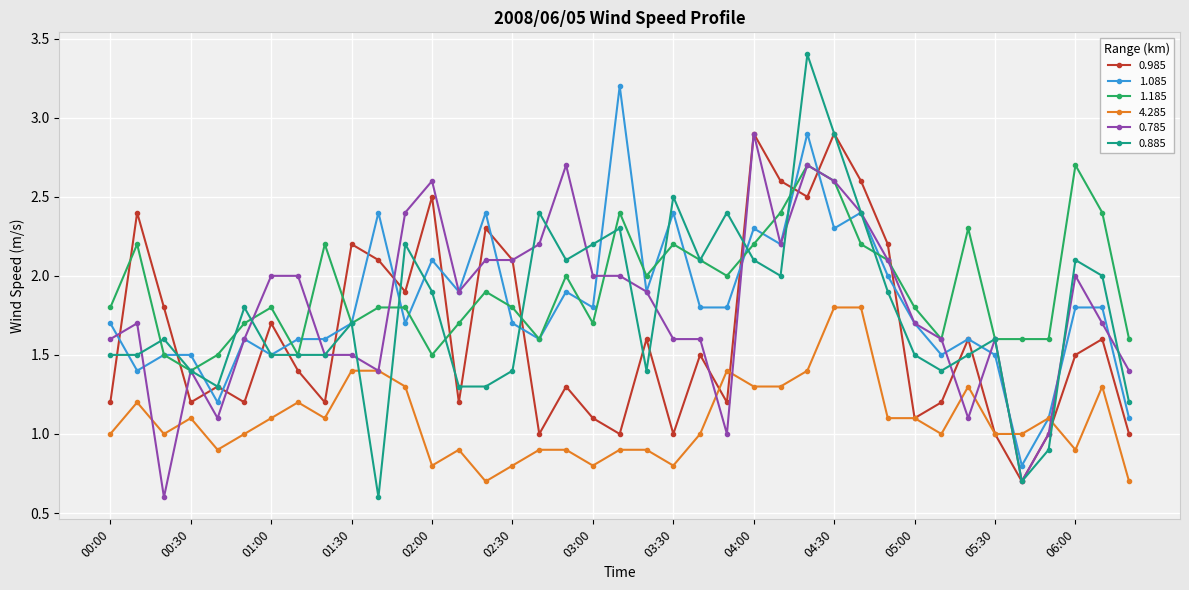

True or false: 0.985 has more than 2 points higher than both neighbors.

True